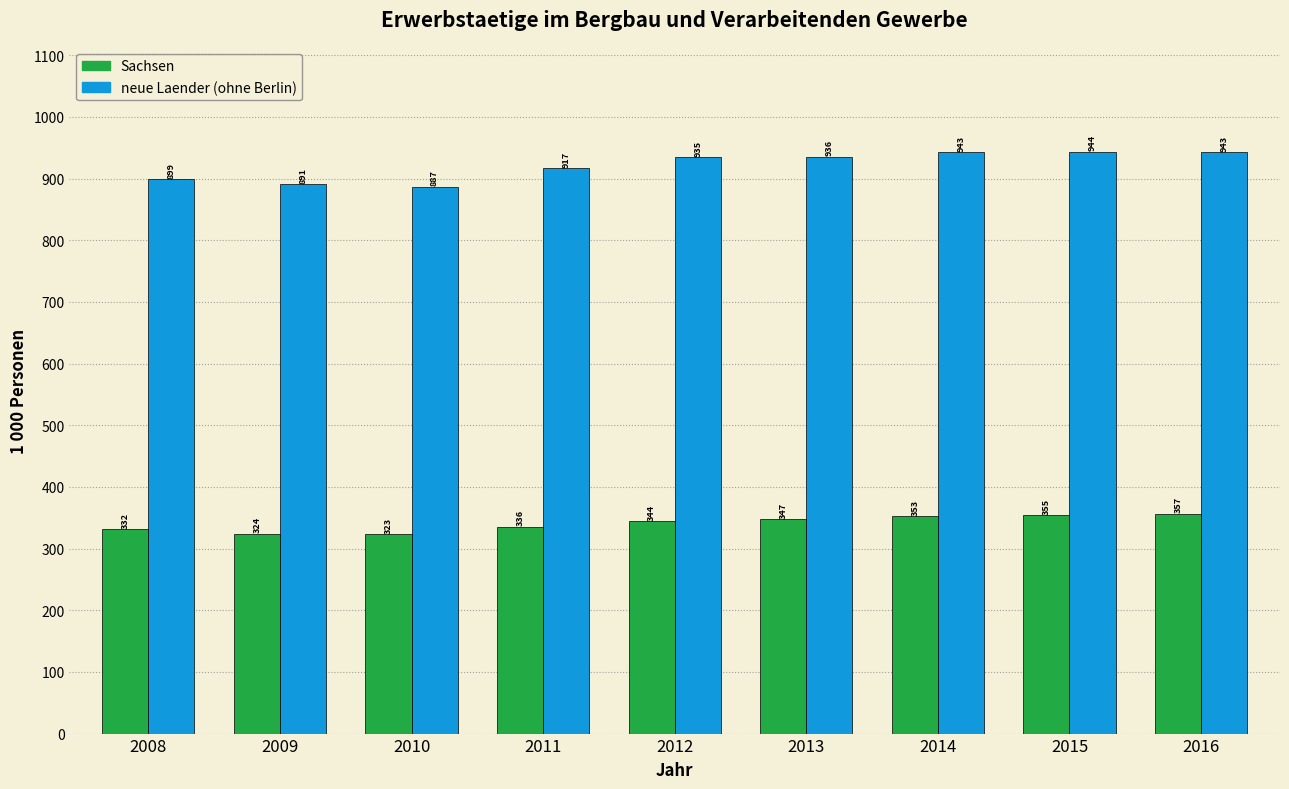

At which category is the sum across all series the highest?

2016